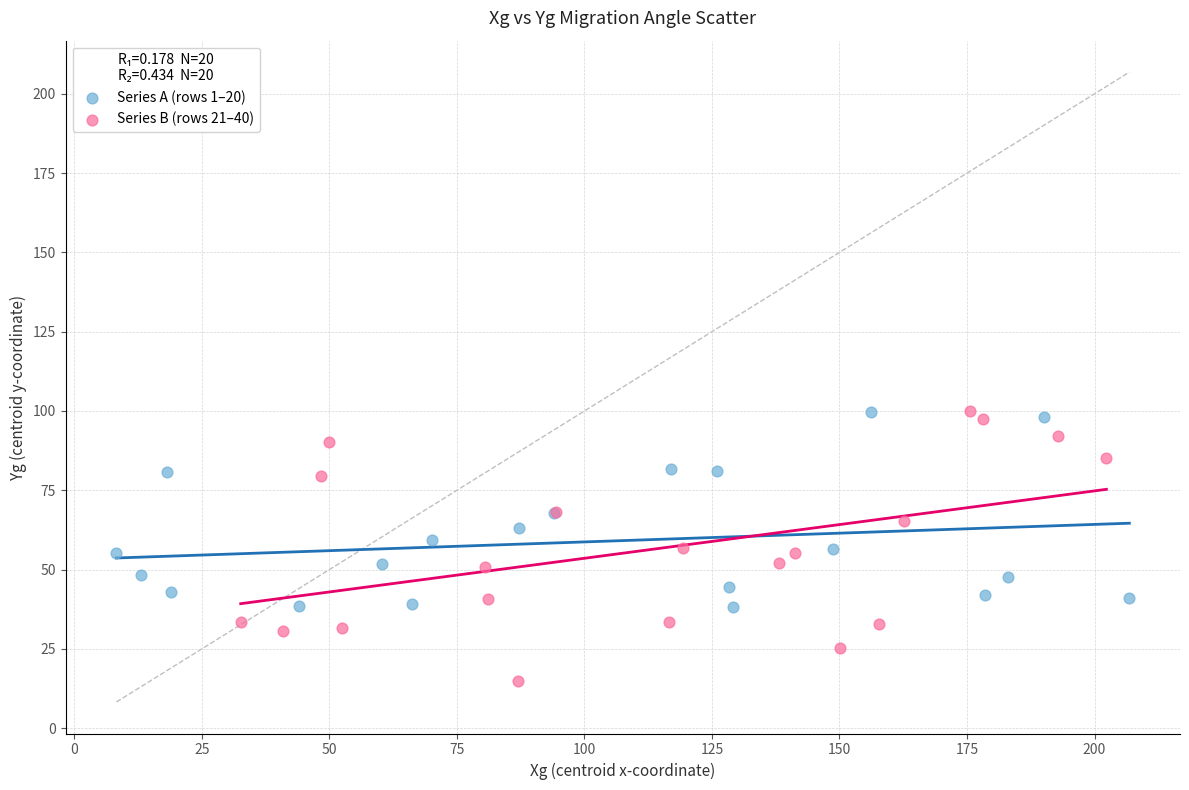

Which series reaches the minimum Y coordinate?

Series B (rows 21–40)